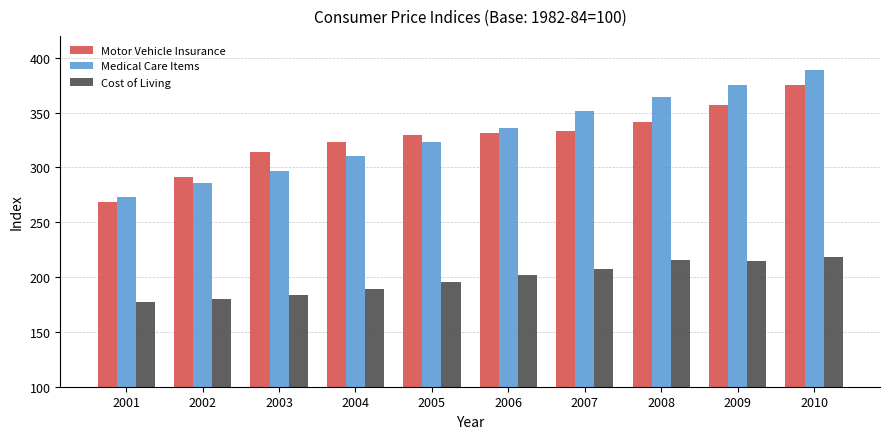

How many bars are there in total?

30